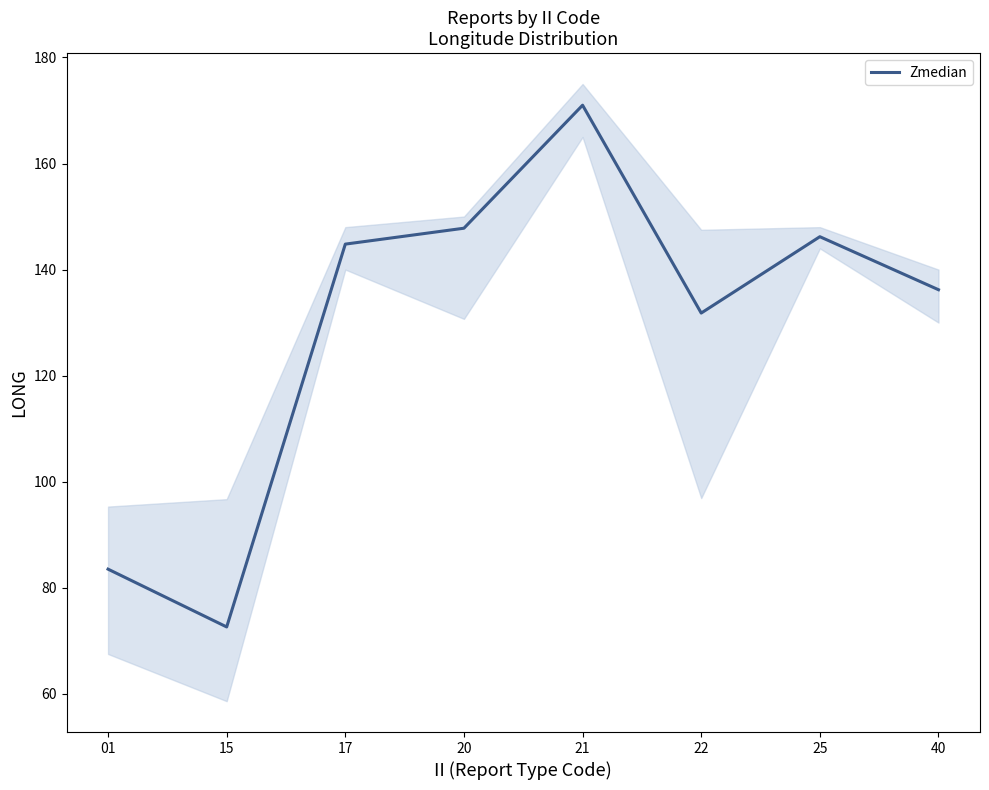

How many points are lower than both their immediate neighbors (excluding endpoints)?

2